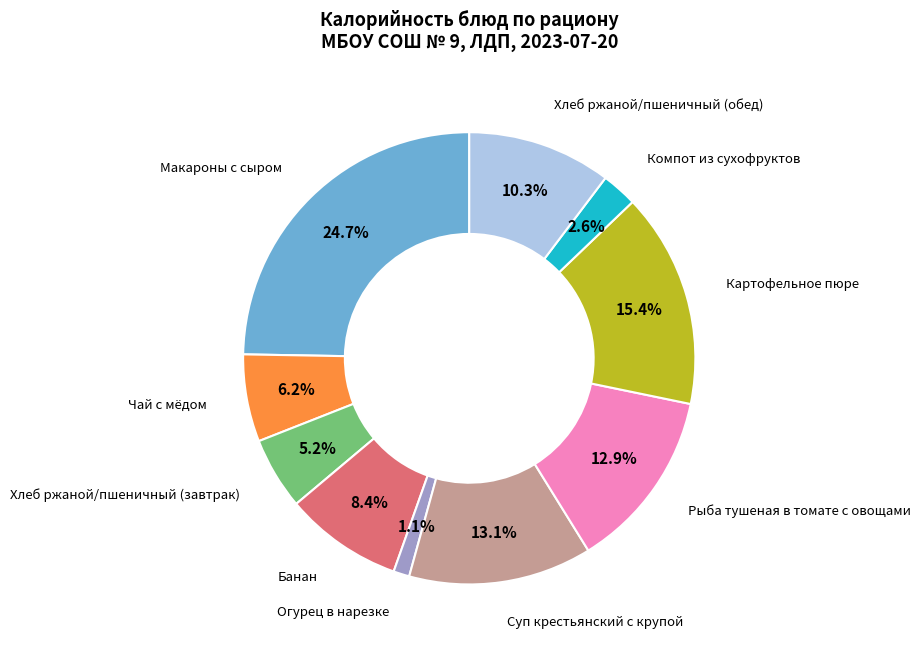

Which has a higher value, Суп крестьянский с крупой or Хлеб ржаной/пшеничный (завтрак)?

Суп крестьянский с крупой